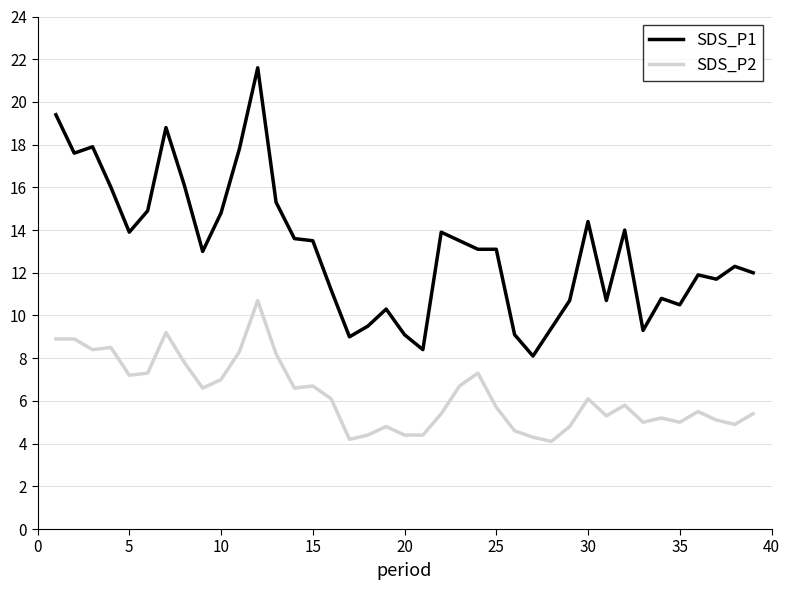

What is the minimum value shown in the chart?

4.1